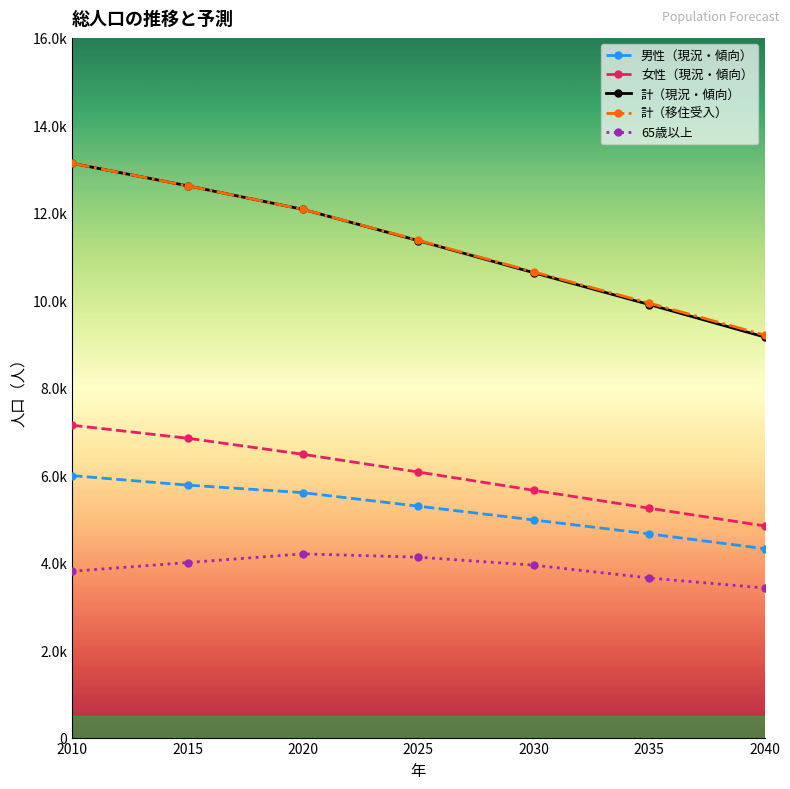

Does the chart have visible grid lines?

No